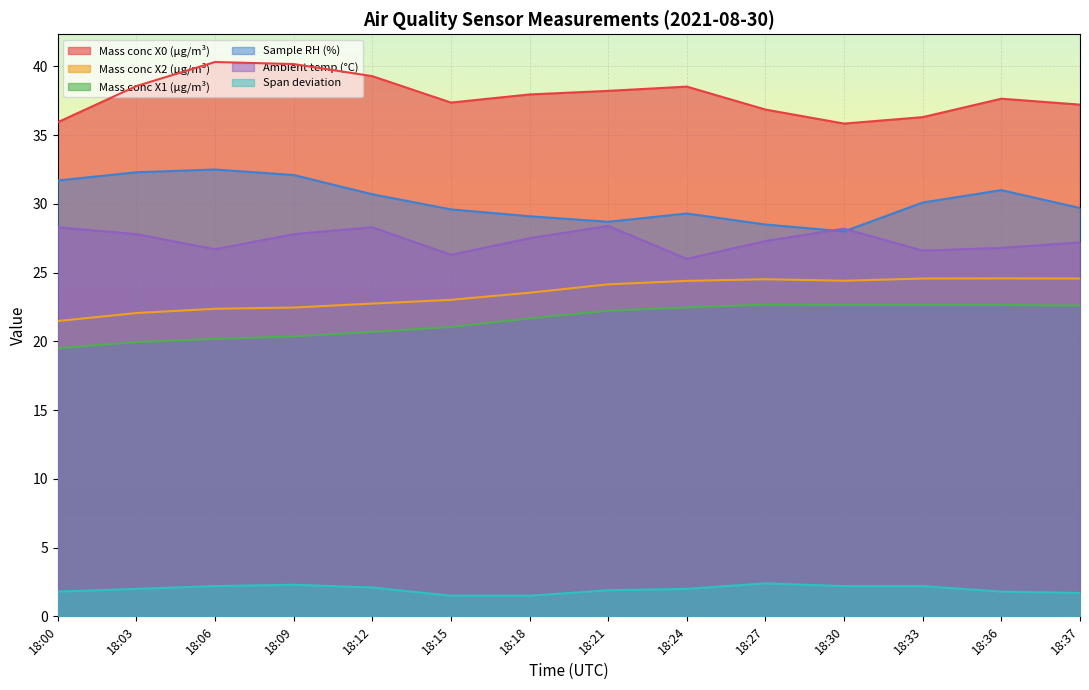

What is the total value across all series at 18:03?

142.7